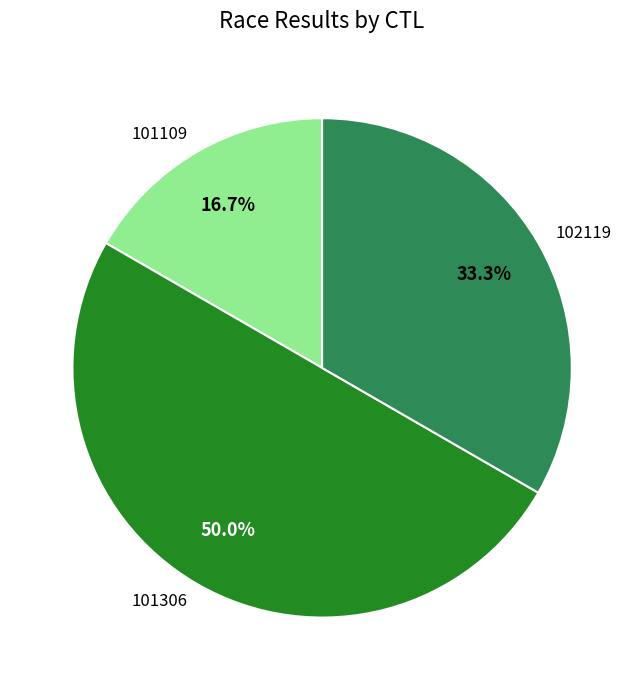

Does 102119 account for over 50% of the chart?

No